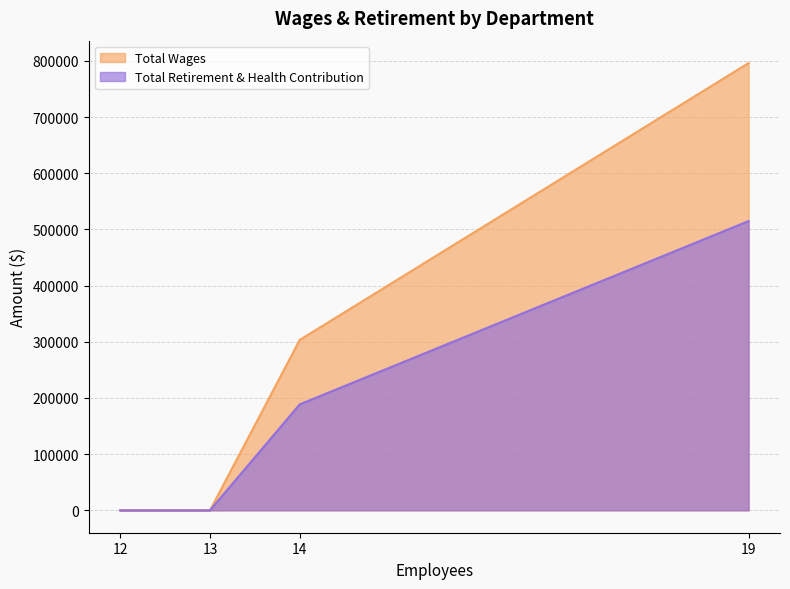

Which series has the largest total across all categories?

Total Wages